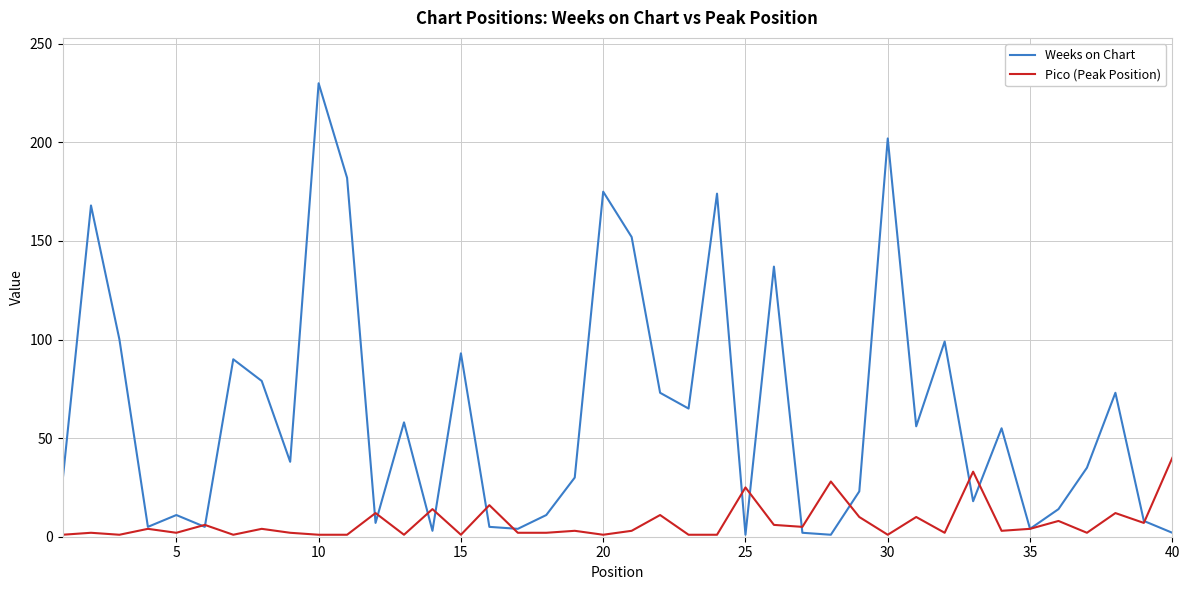

Rank the series by their maximum value, from lowest to highest.

Pico (Peak Position), Weeks on Chart